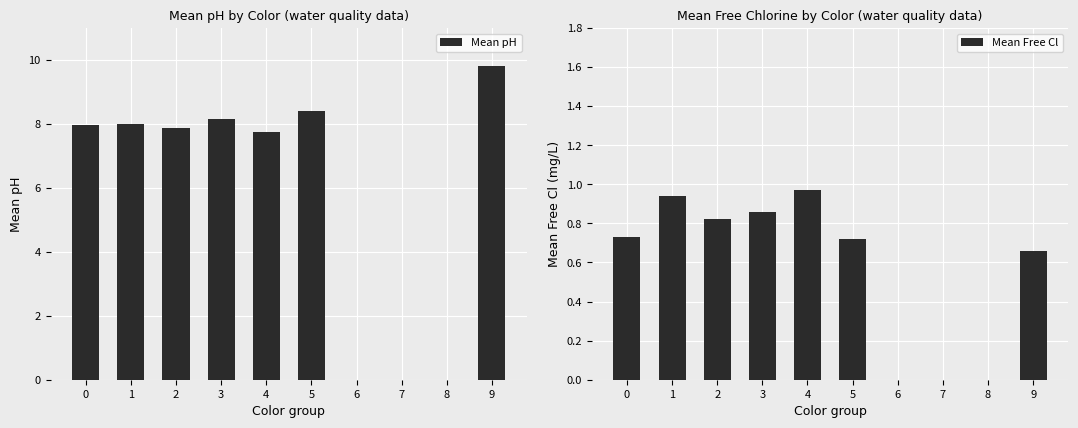

Which label corresponds to the largest value in the chart?

9